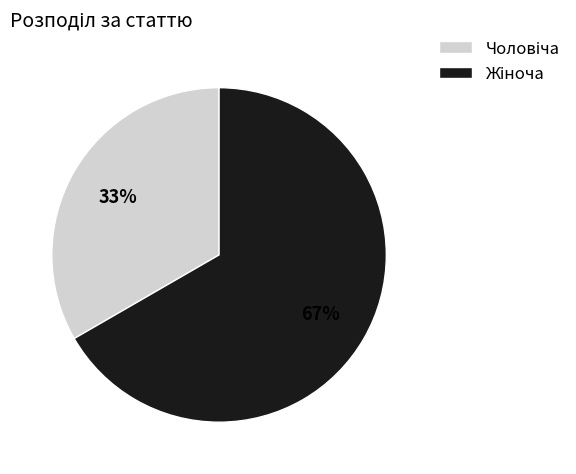

How many segments does this pie chart have?

2